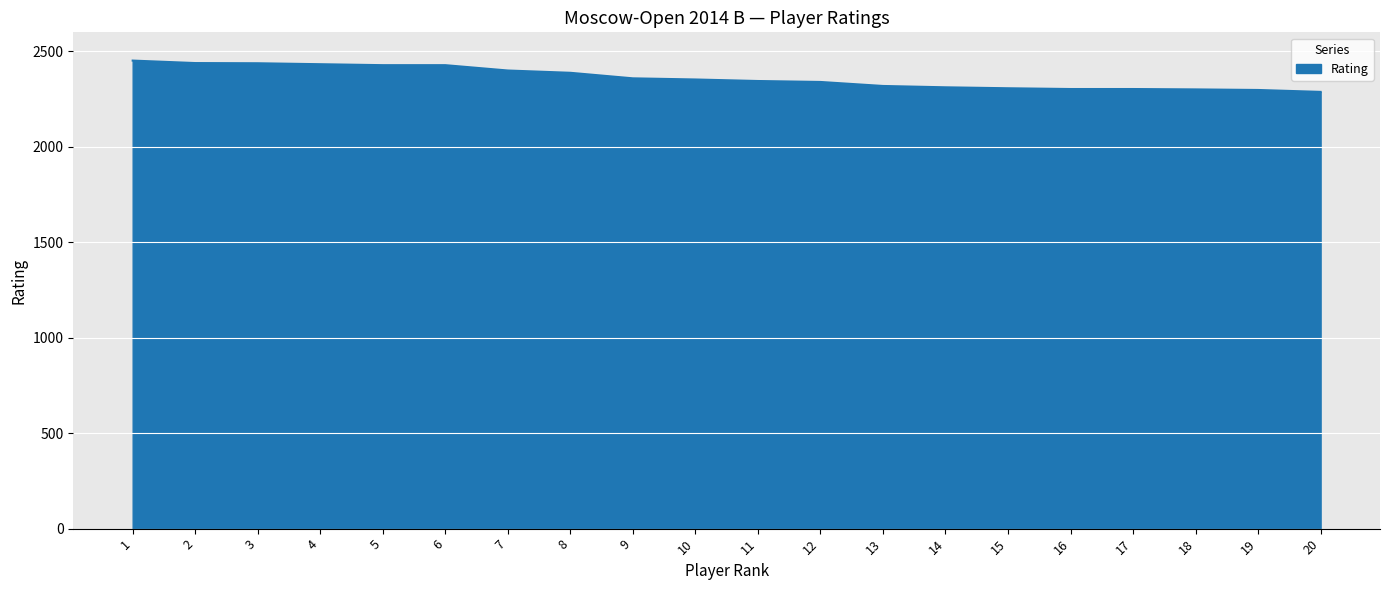

The value at 9 is 1119. True or false?

False